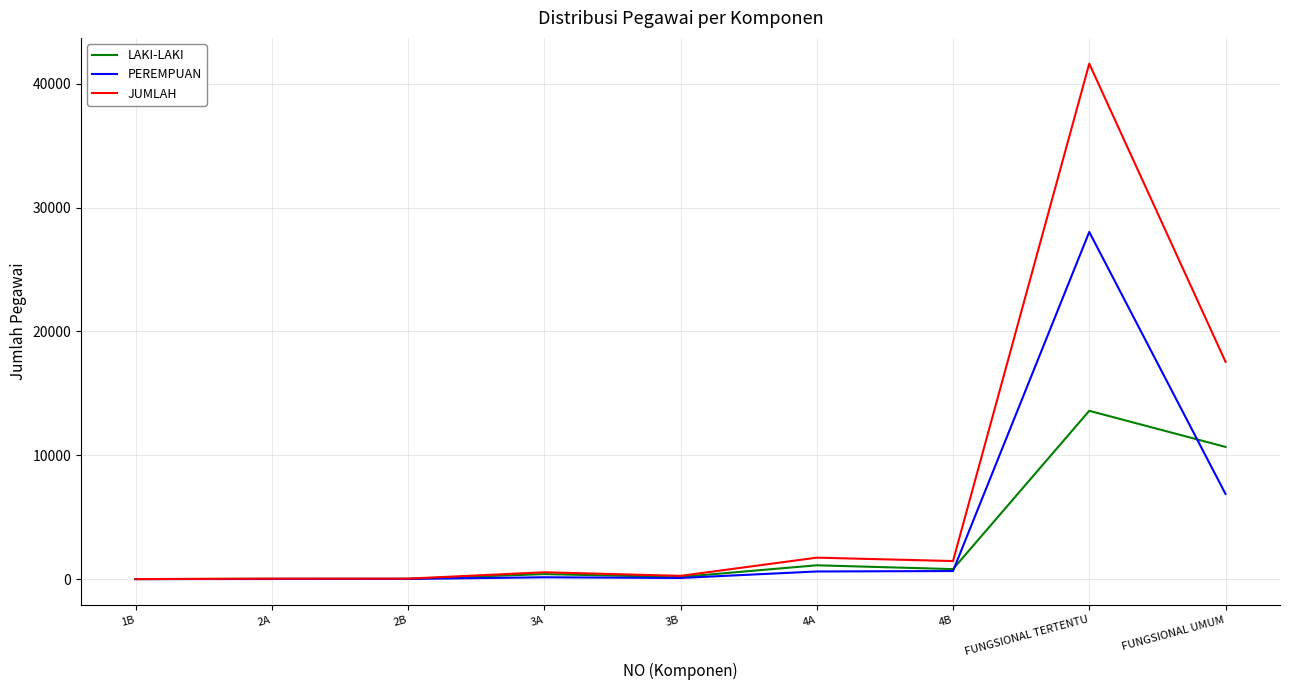

How many series are shown in this chart?

3